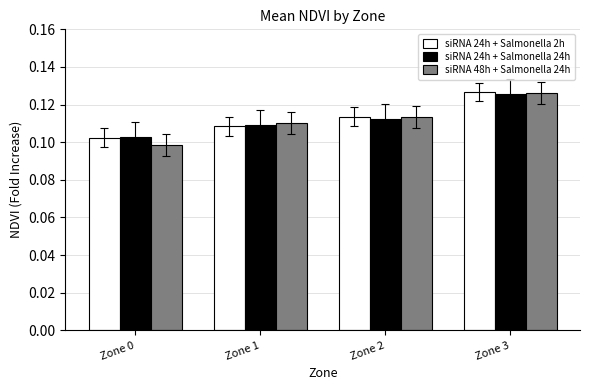

At how many categories does at least one series exceed 0?

4